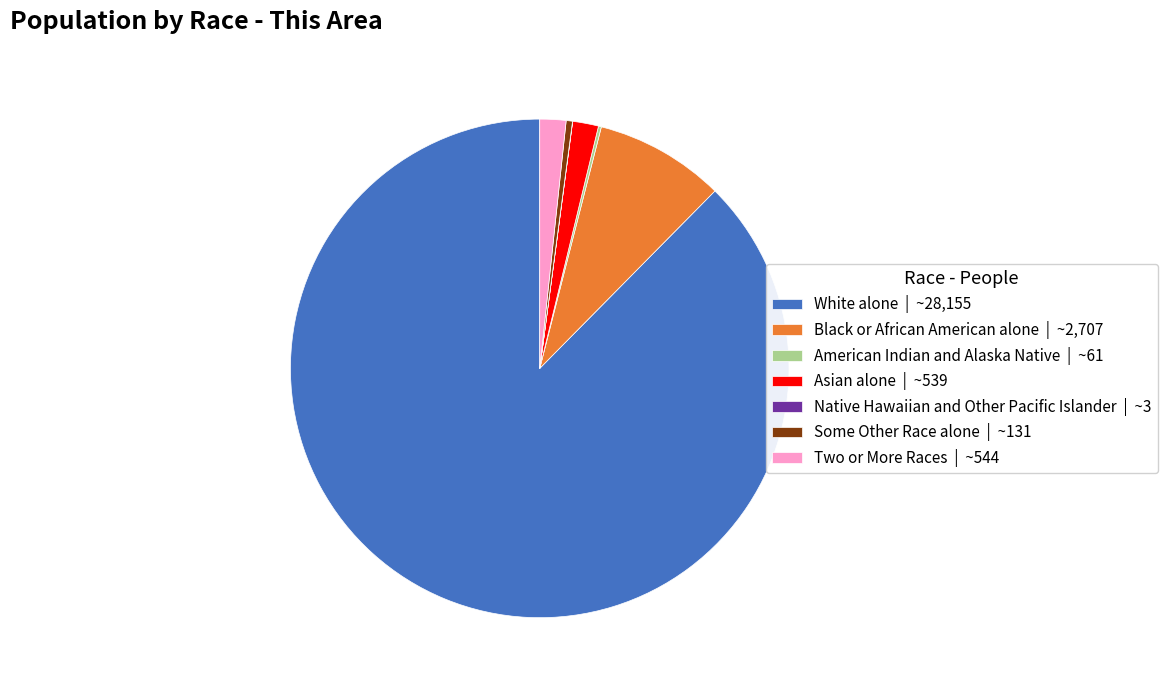

Do Black or African American alone | ~2,707 and Two or More Races | ~544 together represent more than half of the pie?

No